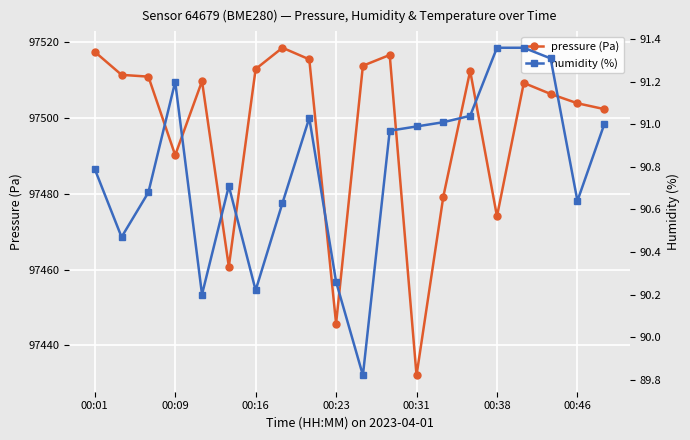

How many lines are shown in the chart?

2